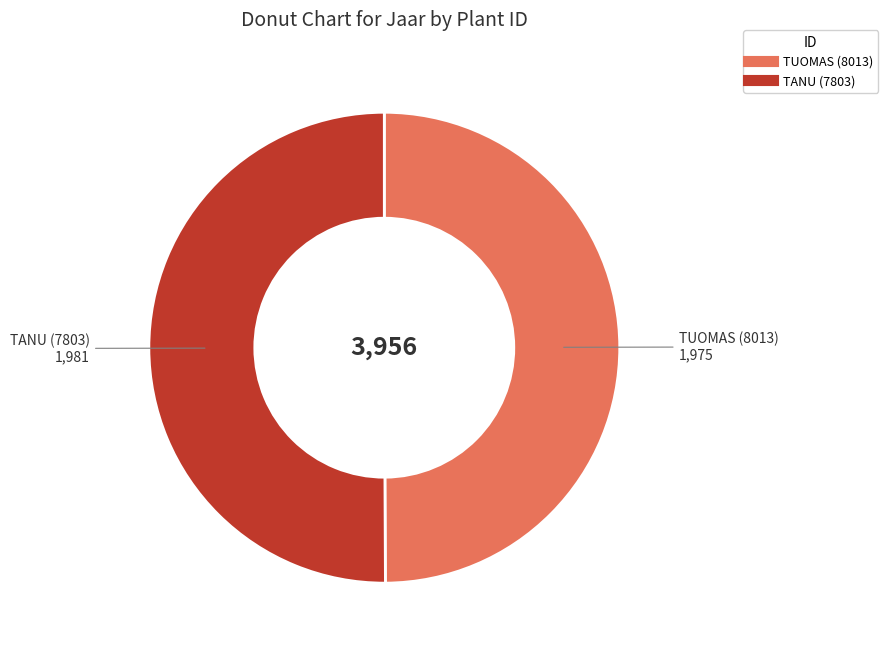

Do TUOMAS (8013) and TANU (7803) together represent more than half of the pie?

Yes